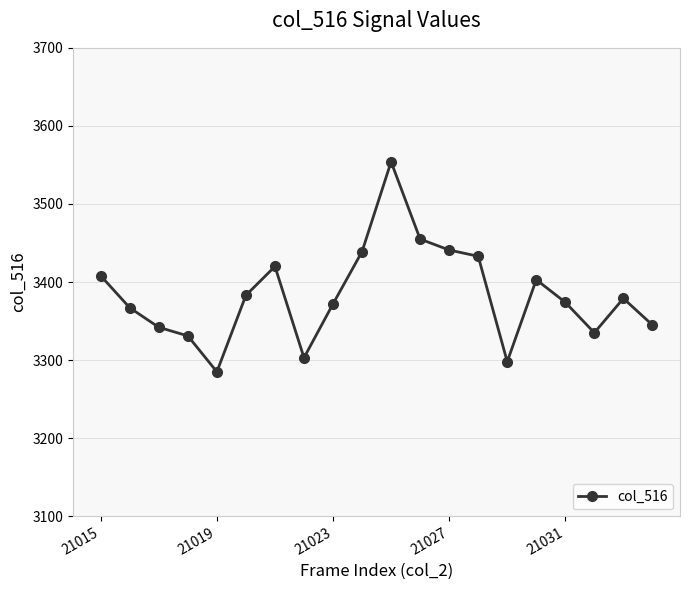

What is the sum of all values?

67667